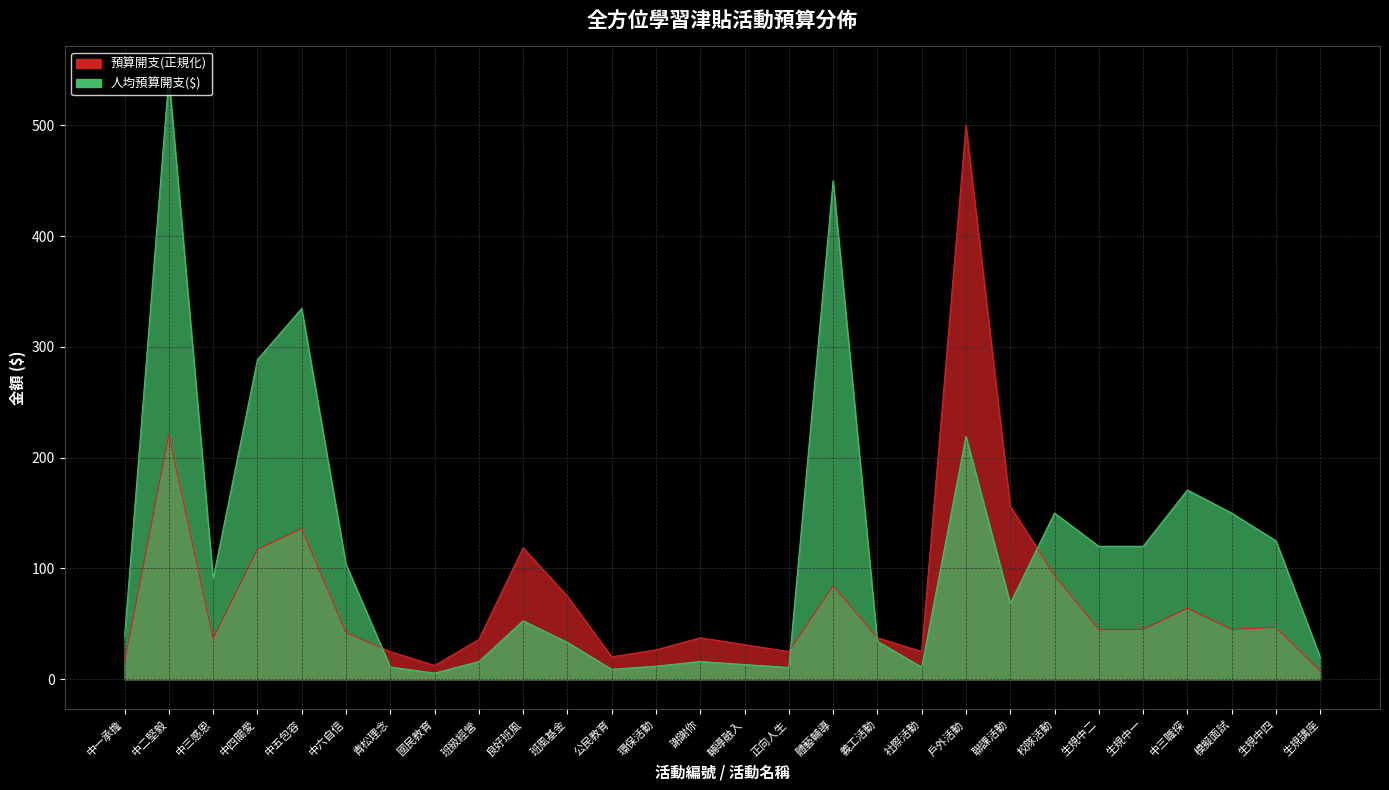

What is the value of the 預算開支 point at the 23rd from the left?

45.0